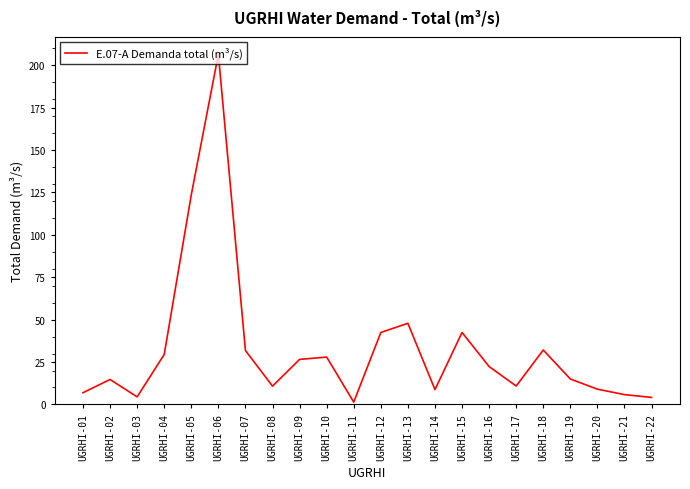

What is the sum of the values at UGRHI-19 and UGRHI-09?

41.6